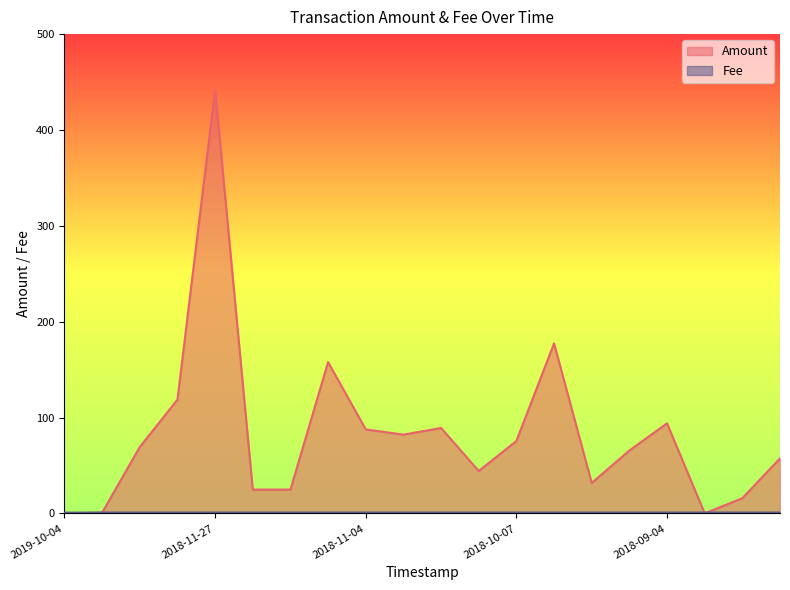

What is the label of the 6th point from the left?

2018-11-18